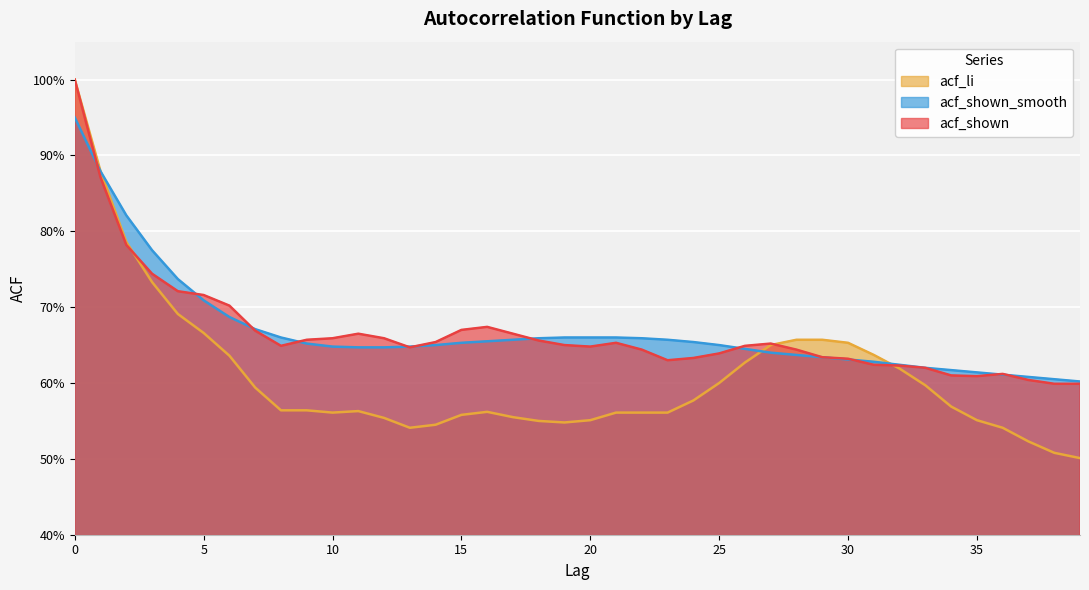

The acf_shown_smooth series shows 1.1 at 23. True or false?

False